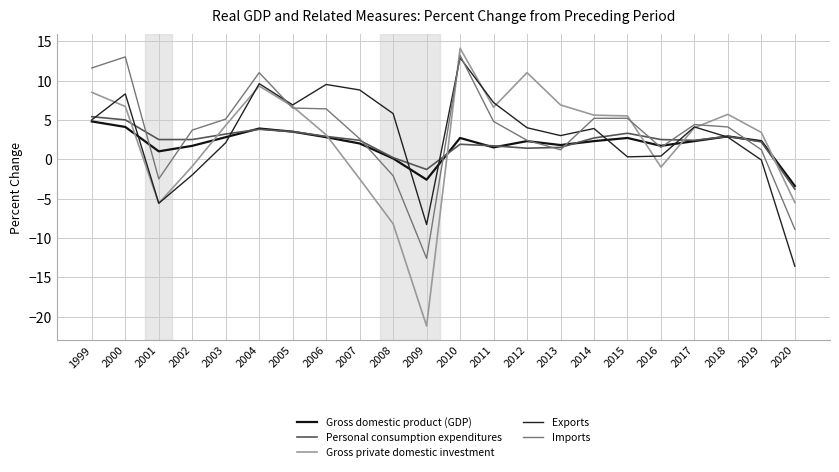

What are all the series names shown in the legend?

Gross domestic product (GDP), Personal consumption expenditures, Gross private domestic investment, Exports, Imports